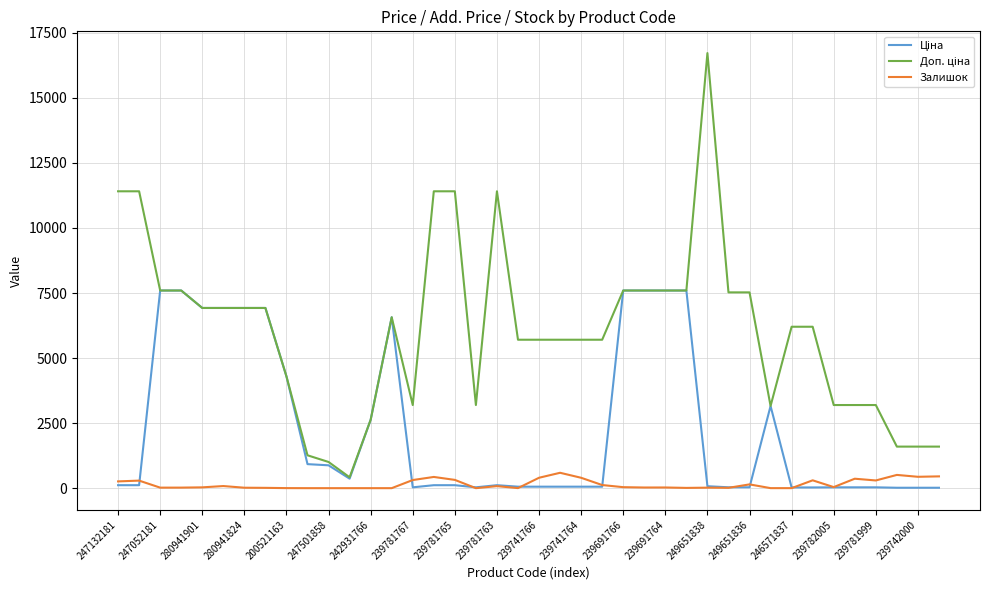

What is the highest value of the Залишок series?

591.0